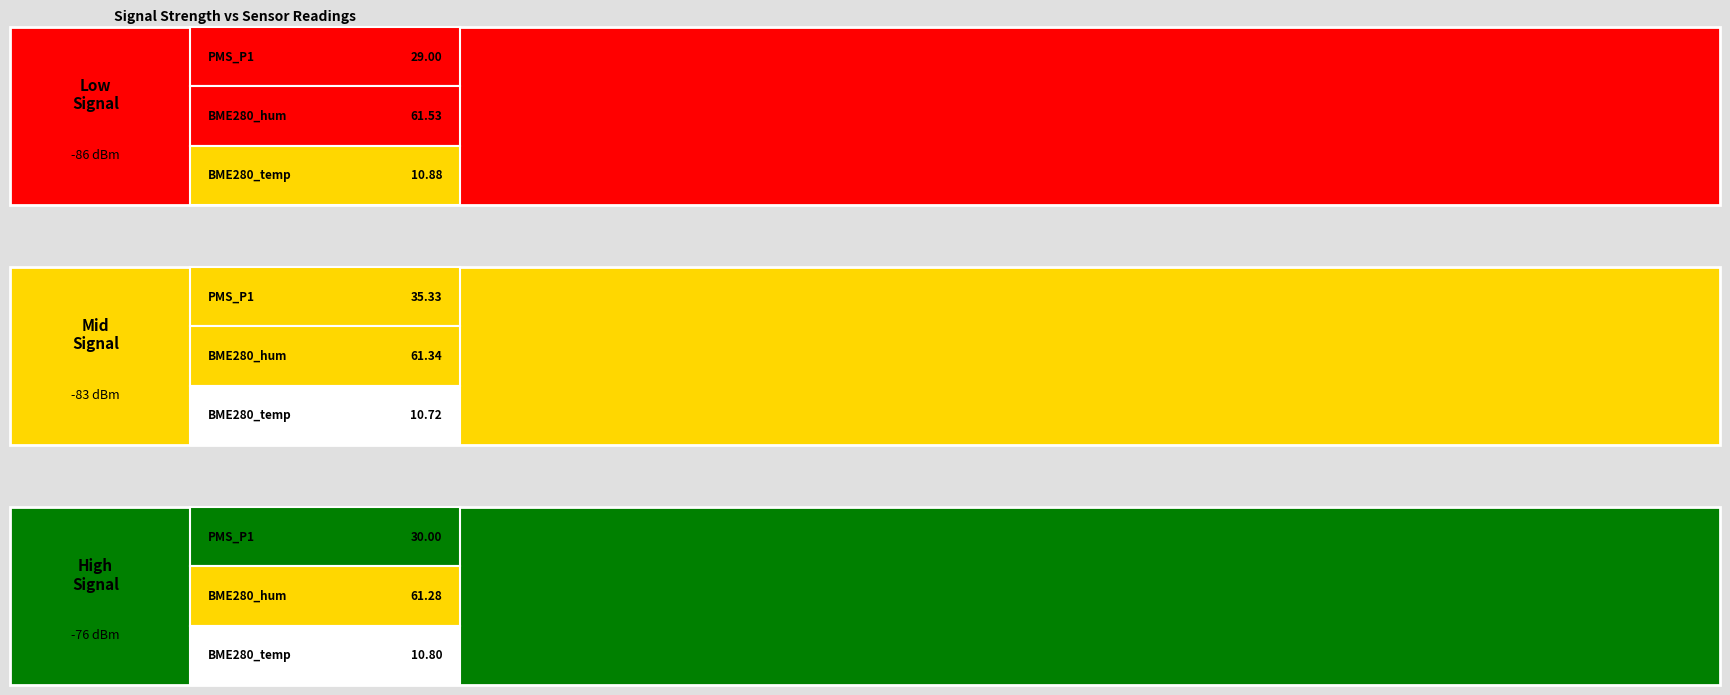

What is the smallest value displayed?

10.7